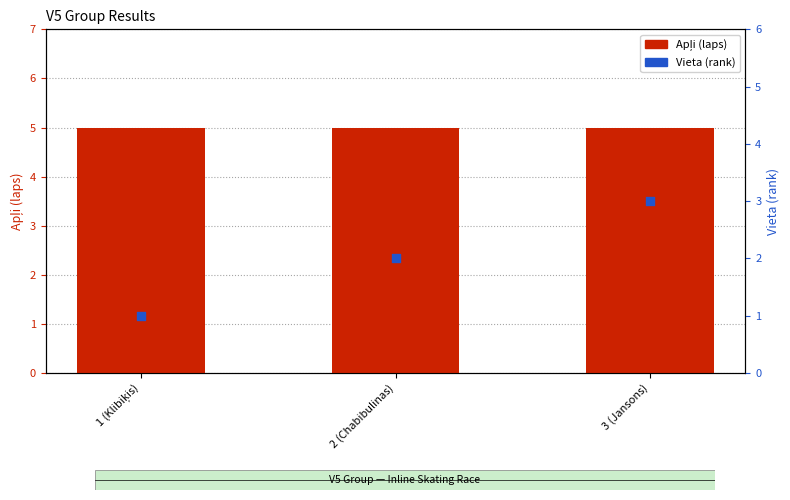

Which series has the largest total across all categories?

Apļi (laps)